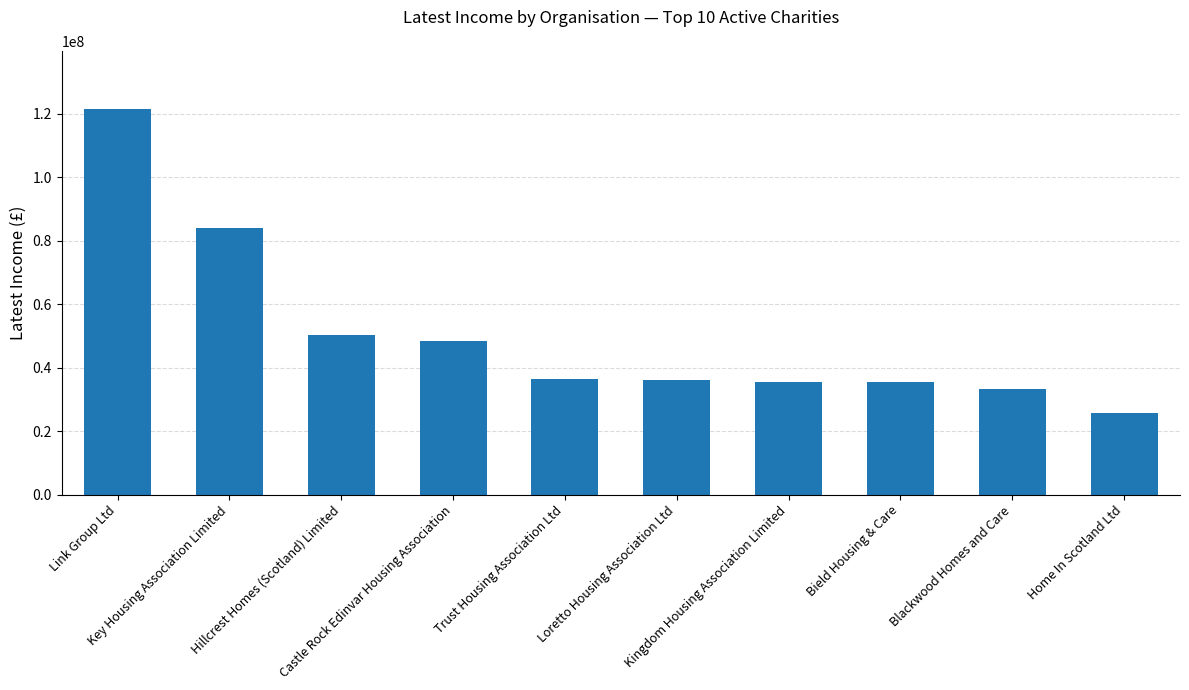

What is the difference between the maximum and minimum values?

95756000